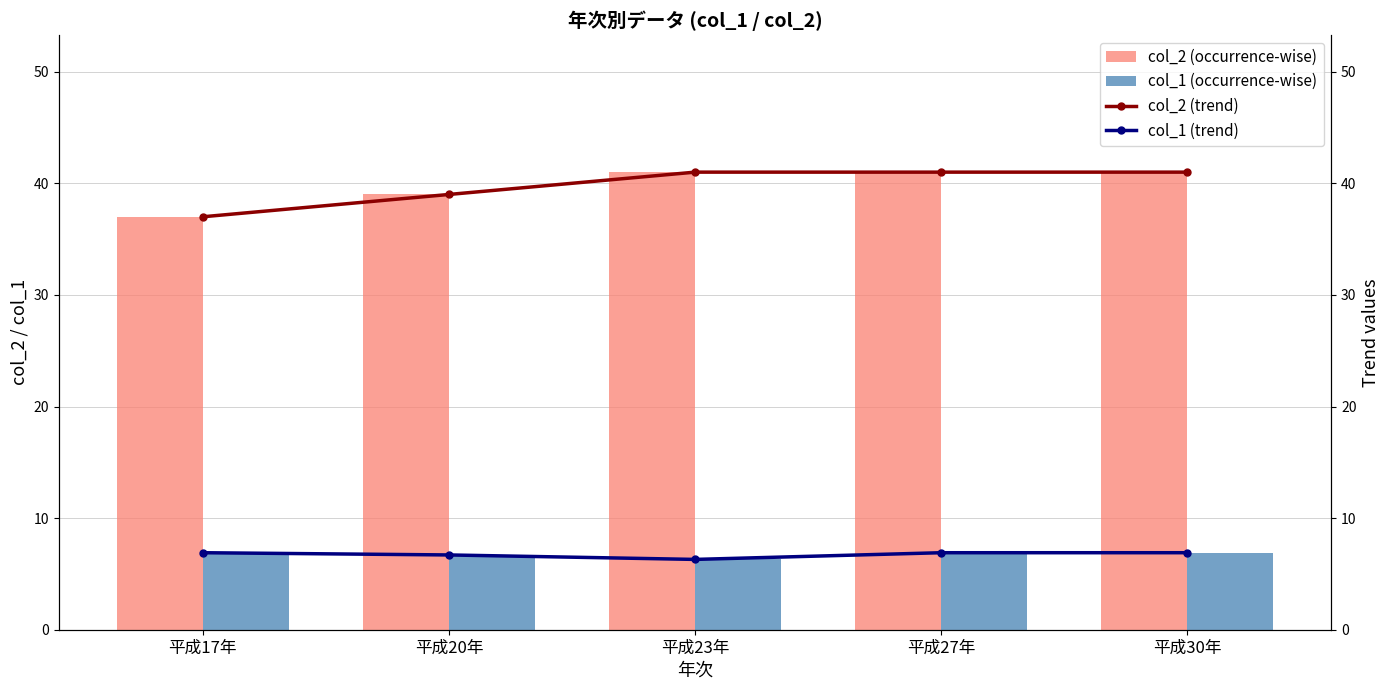

Which series has the largest total across all categories?

col_2 (occurrence-wise)